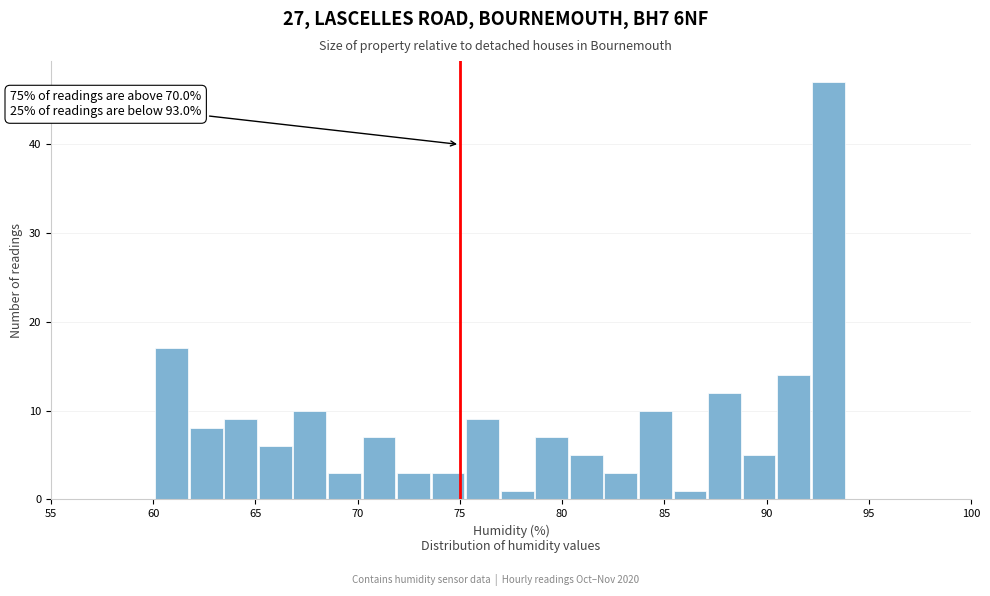

Around what value on the x-axis is the tallest bar? Give the approximate position of its centre, as read against the axis.

93.0